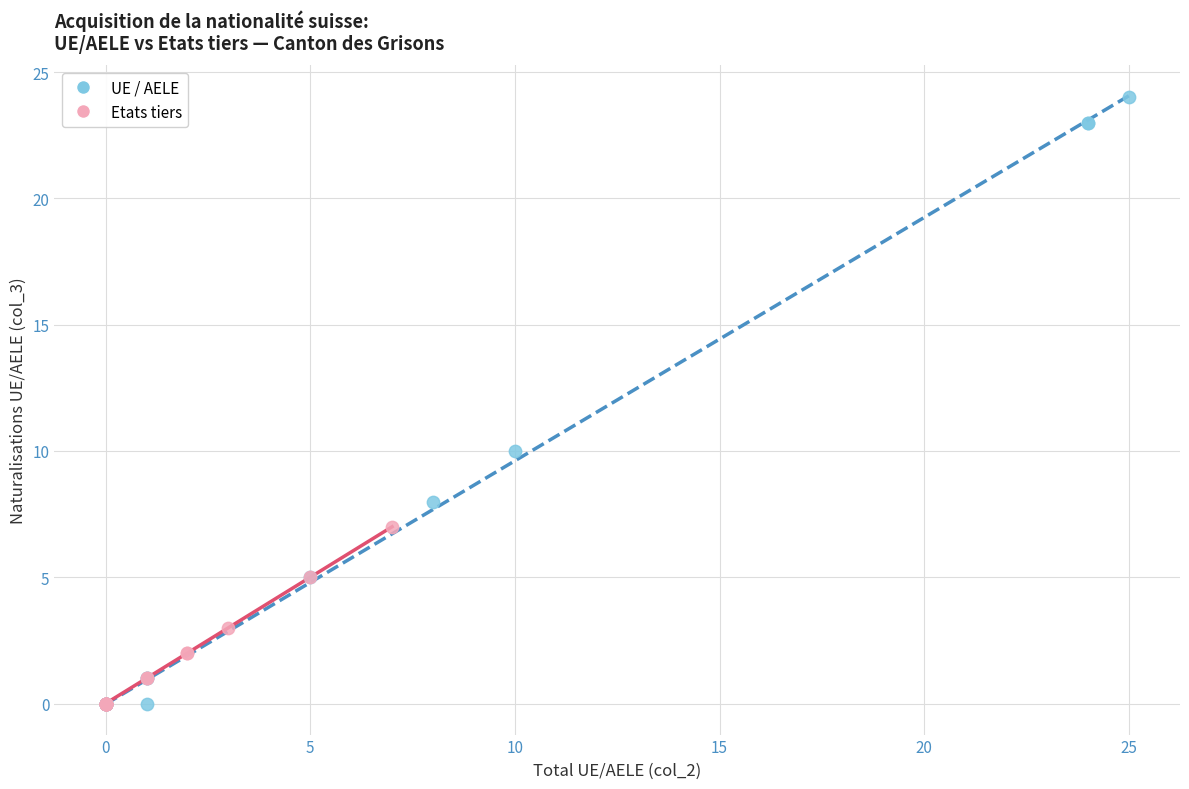

Which series has the largest Y range (max minus min)?

UE / AELE